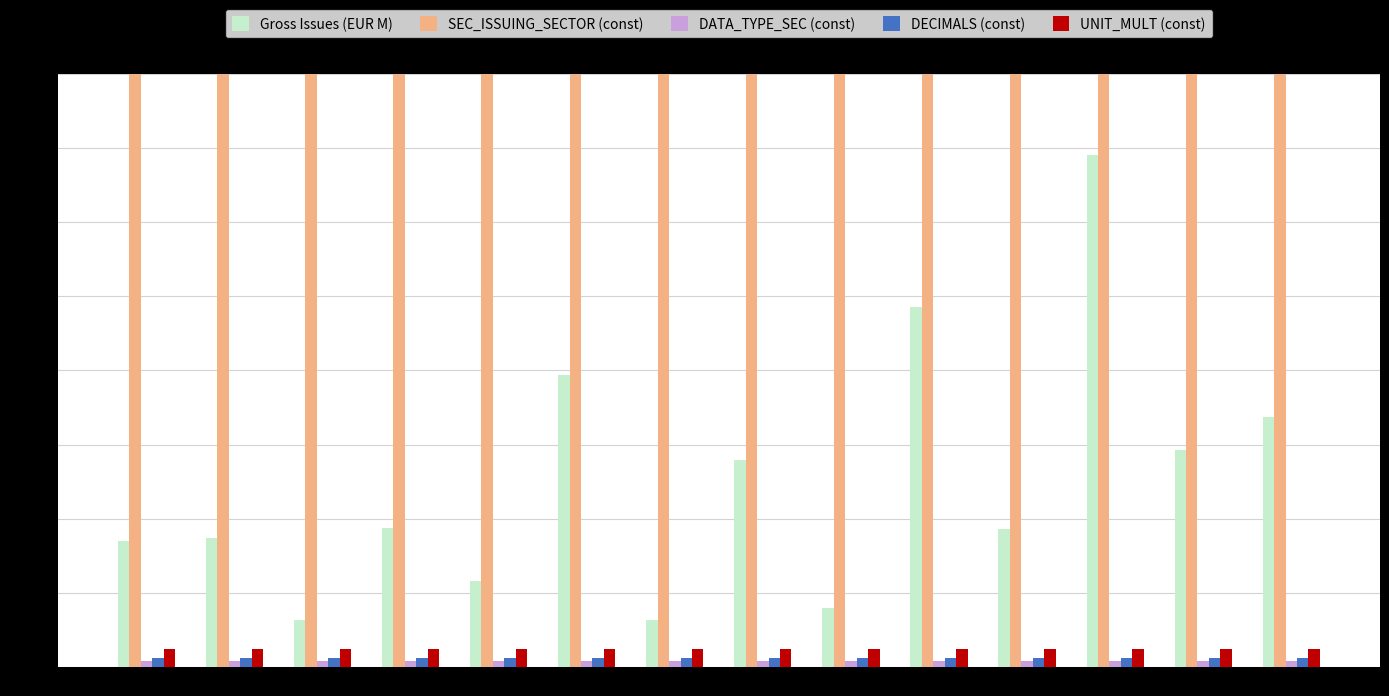

Between 2012 and 2016, which series saw the biggest shift?

Gross Issues (EUR M)